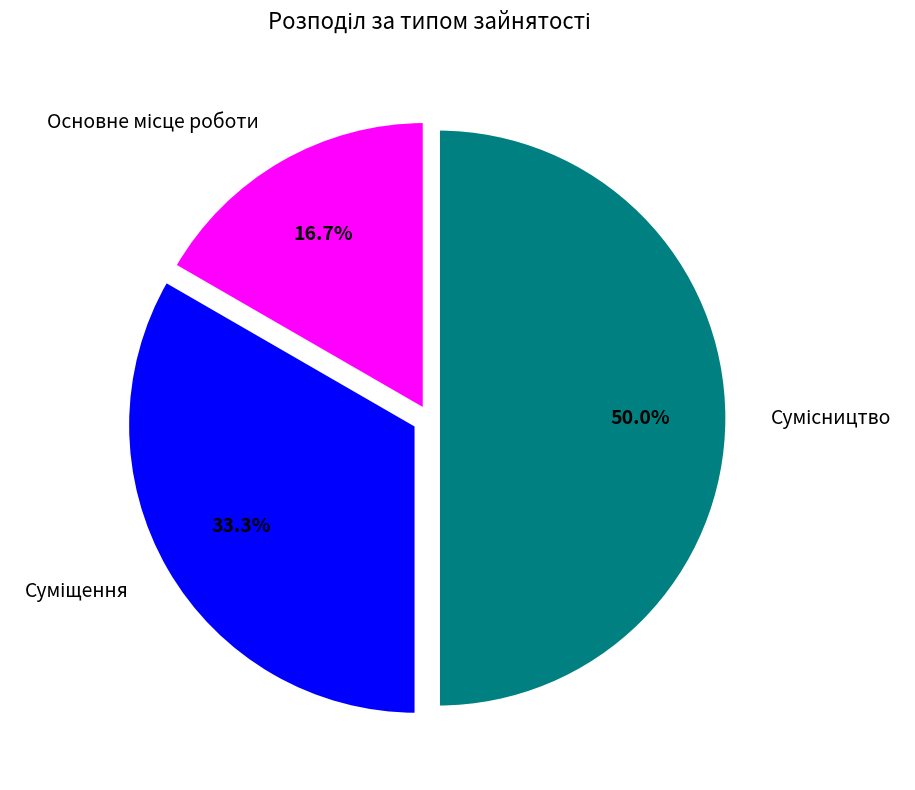

Count the number of slices in the pie.

3